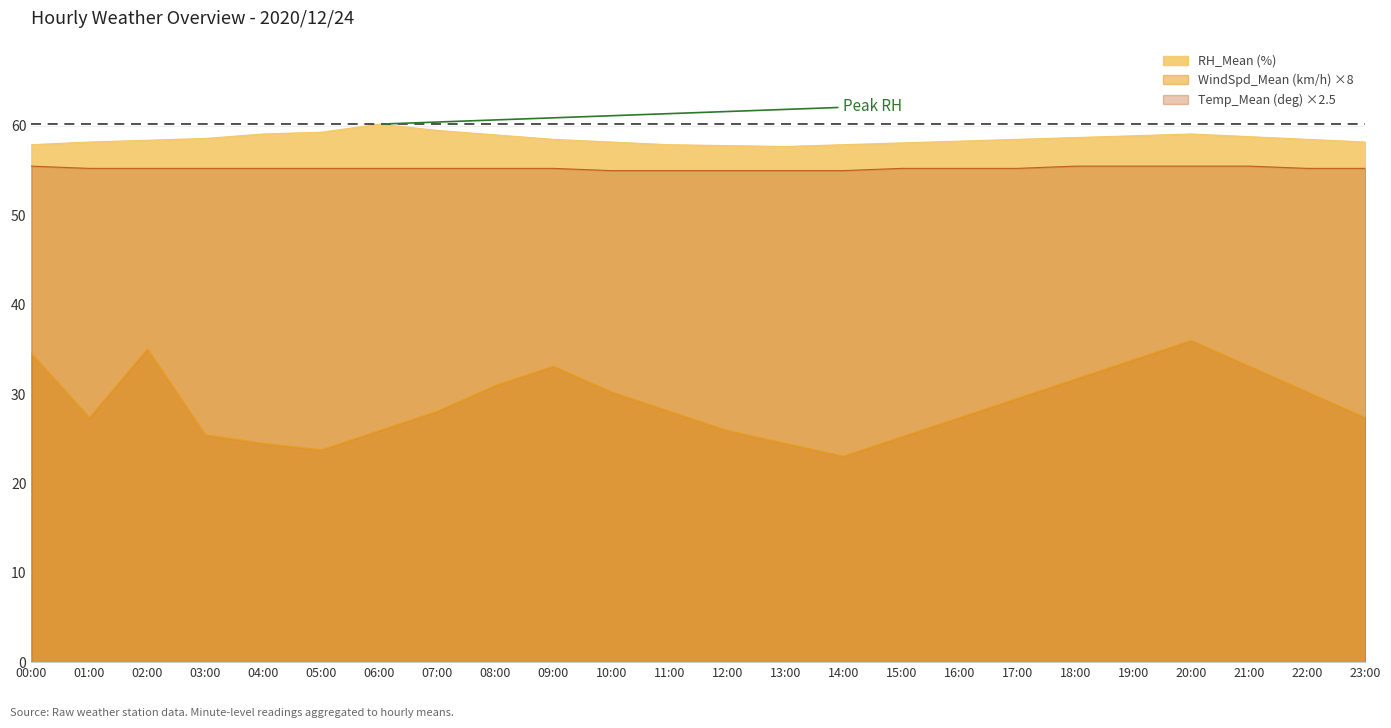

Reading right to left, extract all data points from this chart.

WindSpd_Mean (km/h): 27.4	30.2	33.1	36.0	33.8	31.7	29.5	27.4	25.2	23.0	24.5	25.9	28.1	30.2	33.1	31.0	28.1	25.9	23.8	24.5	25.4	35.0	27.4	34.6
RH_Mean (%): 58.2	58.5	58.8	59.1	58.9	58.7	58.5	58.3	58.1	57.9	57.7	57.8	57.9	58.2	58.5	59.0	59.5	60.2	59.3	59.1	58.6	58.4	58.2	57.9
Temp_Mean (deg): 55.2	55.2	55.5	55.5	55.5	55.5	55.2	55.2	55.2	55.0	55.0	55.0	55.0	55.0	55.2	55.2	55.2	55.2	55.2	55.2	55.2	55.2	55.2	55.5